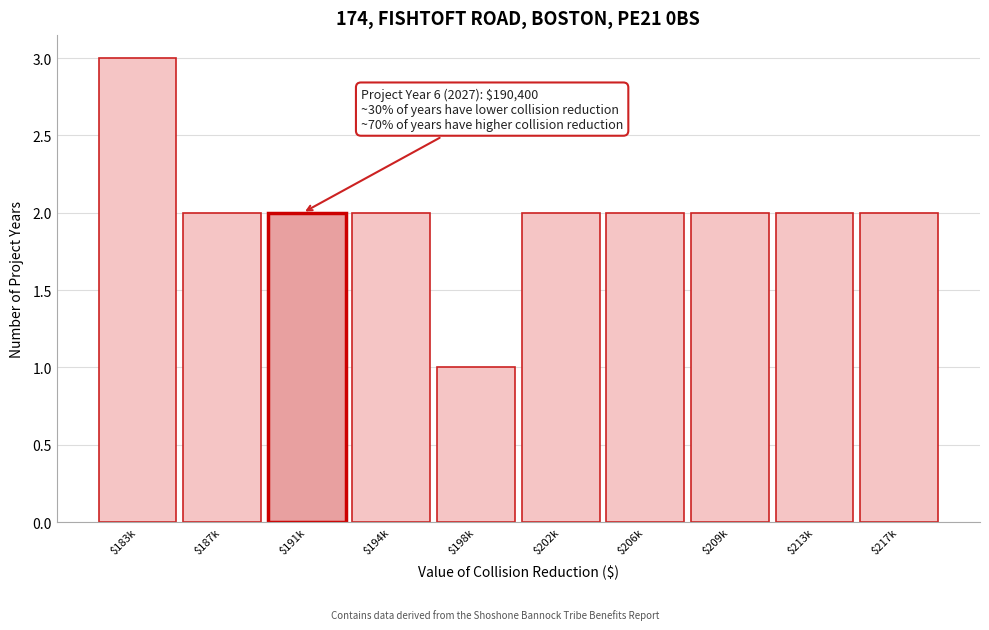

Reading left to right, what are all the values shown in this chart?

3	2	2	2	1	2	2	2	2	2